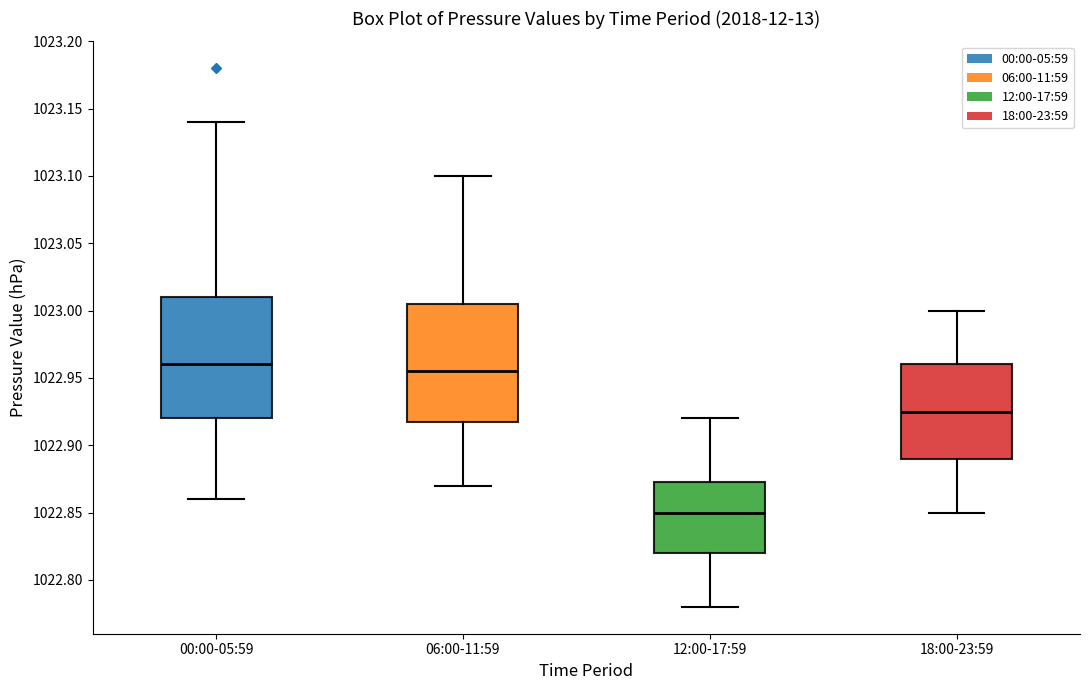

Reading left to right, read every box against the y-axis: the position of its median line, the range the box covers, and the ends of its whiskers. The values are not printed on the chart, so give them approximately, as read against the axis.

00:00-05:59: median 1022.960, box 1022.920 to 1023.010, whiskers 1022.860 to 1023.140
06:00-11:59: median 1022.955, box 1022.920 to 1023.005, whiskers 1022.870 to 1023.100
12:00-17:59: median 1022.850, box 1022.820 to 1022.875, whiskers 1022.780 to 1022.920
18:00-23:59: median 1022.925, box 1022.890 to 1022.960, whiskers 1022.850 to 1023.000